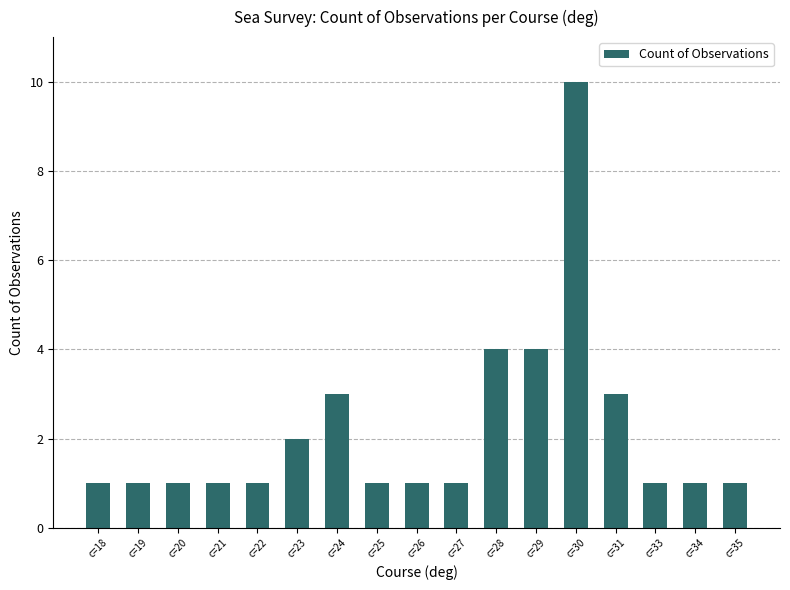

What is the greatest value displayed?

10